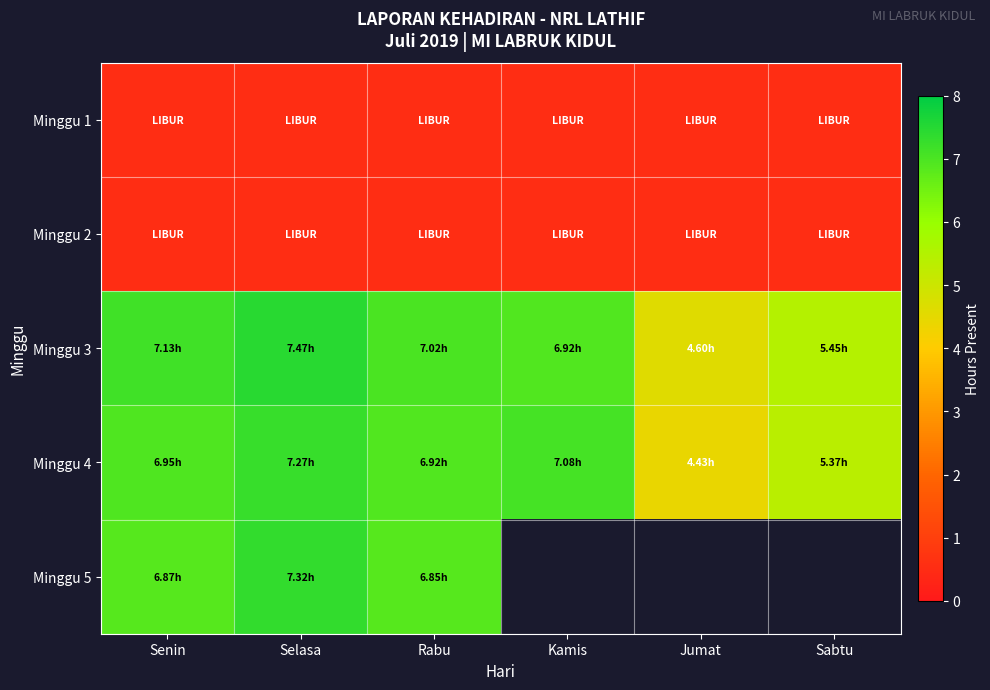

List the series in order of their peak value, highest first.

Minggu 3, Minggu 5, Minggu 4, Minggu 1, Minggu 2